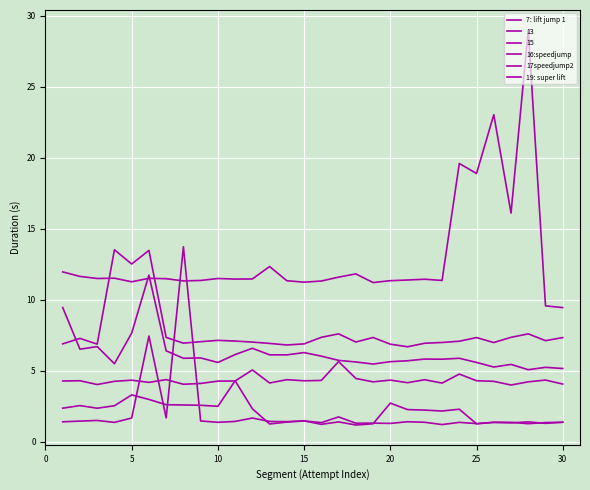

How many lines are shown in the chart?

6